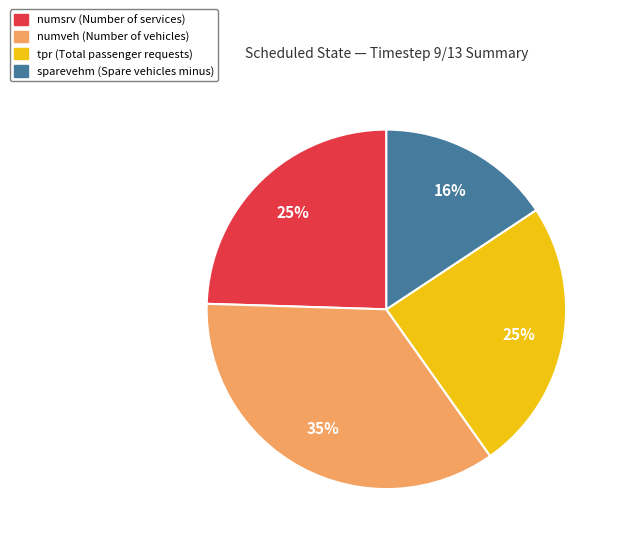

What is the largest slice in the pie chart?

numveh